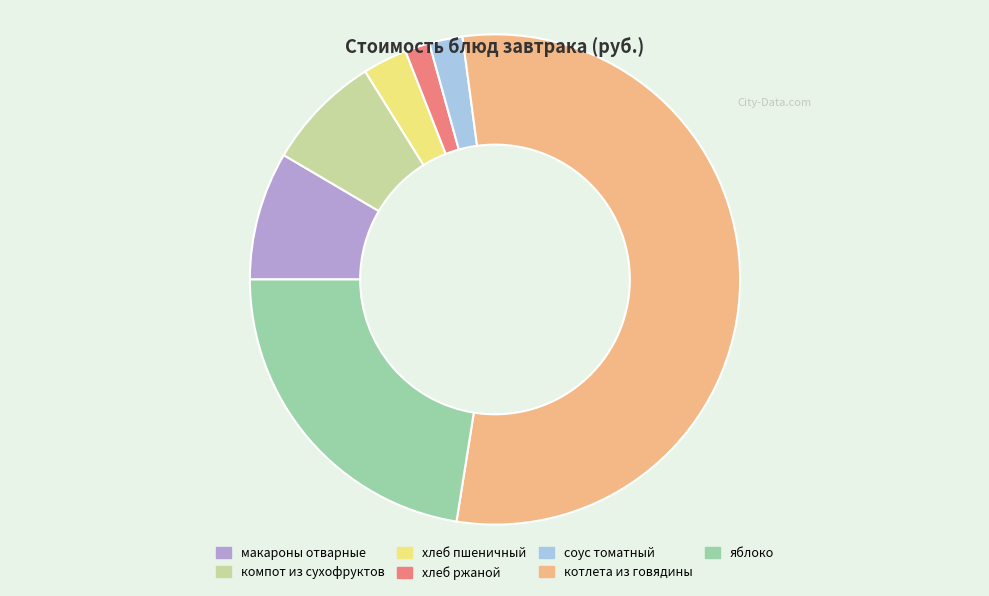

The компот из сухофруктов slice represents 1% of the pie. True or false?

False